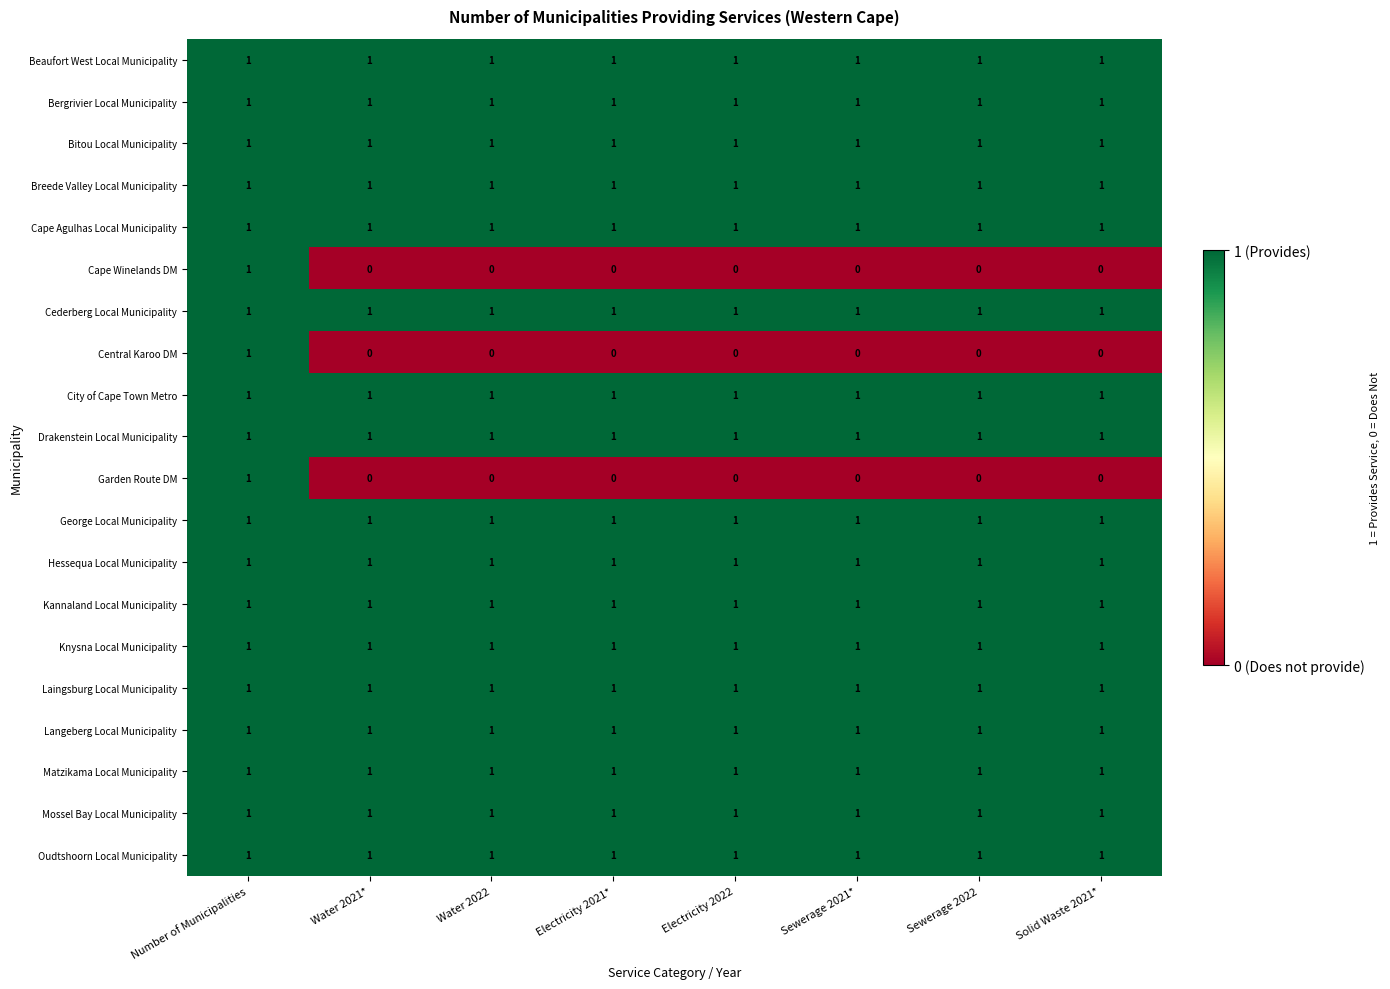

The value of Mossel Bay Local Municipality at Solid Waste 2021* is 1. True or false?

True